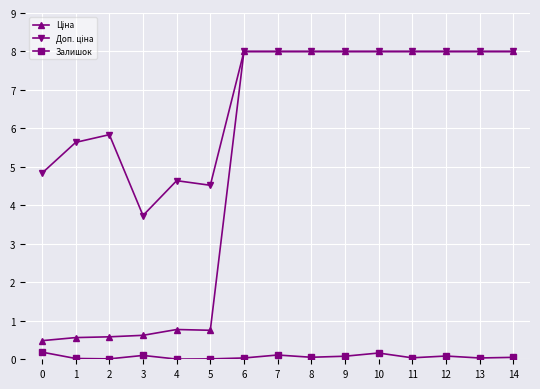

True or false: Залишок has more than 0 interior local peaks.

True